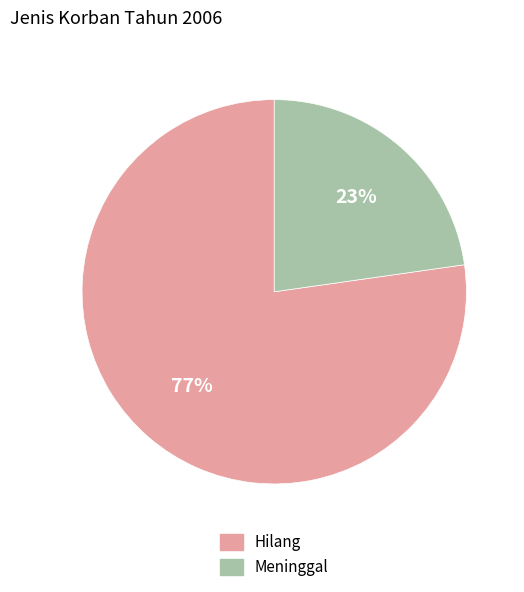

To the nearest percent, what is the difference between the largest and smallest slice percentages?

54%